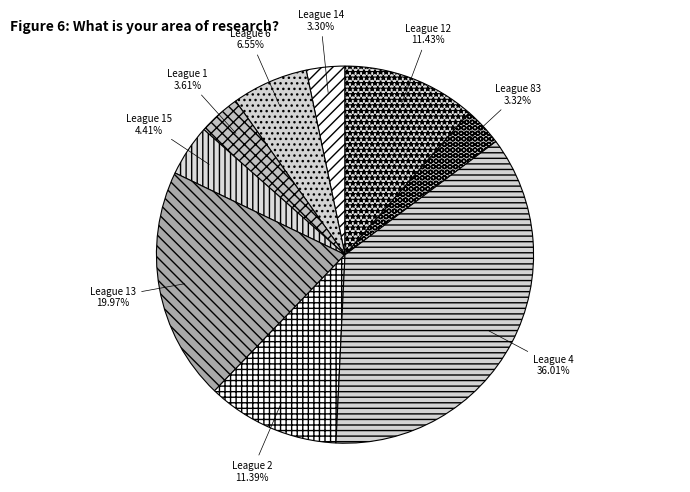

Is there a majority slice in this chart?

No